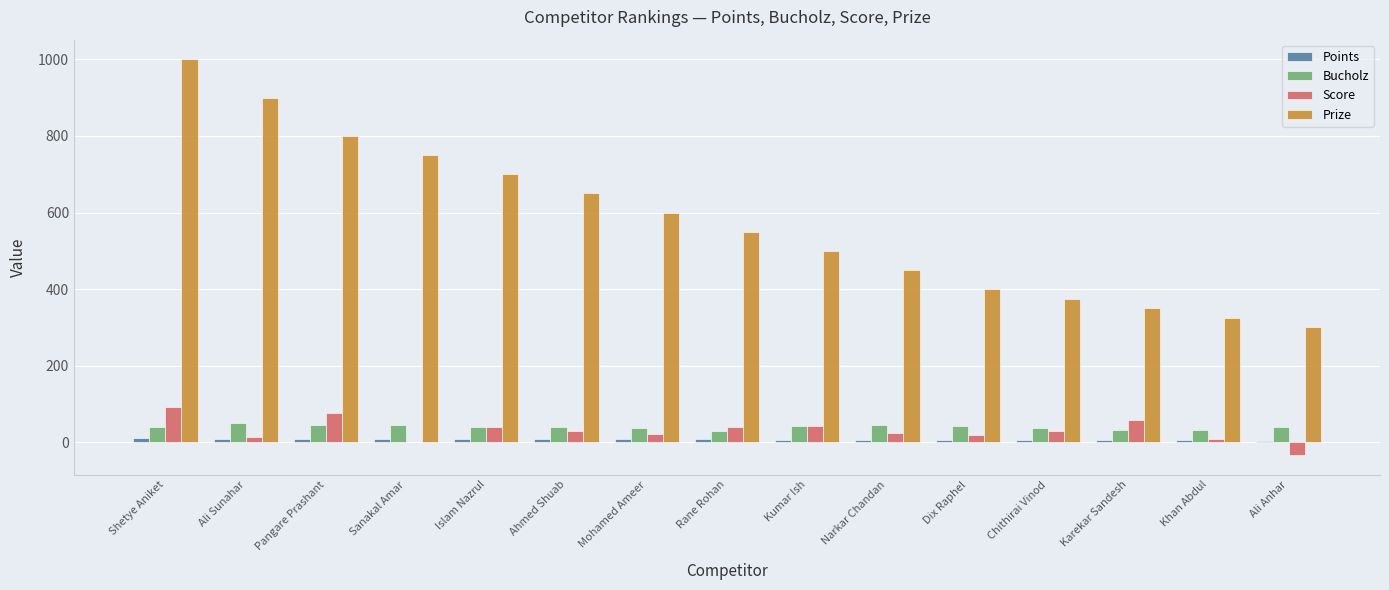

What is the sum of all Prize values?

8650